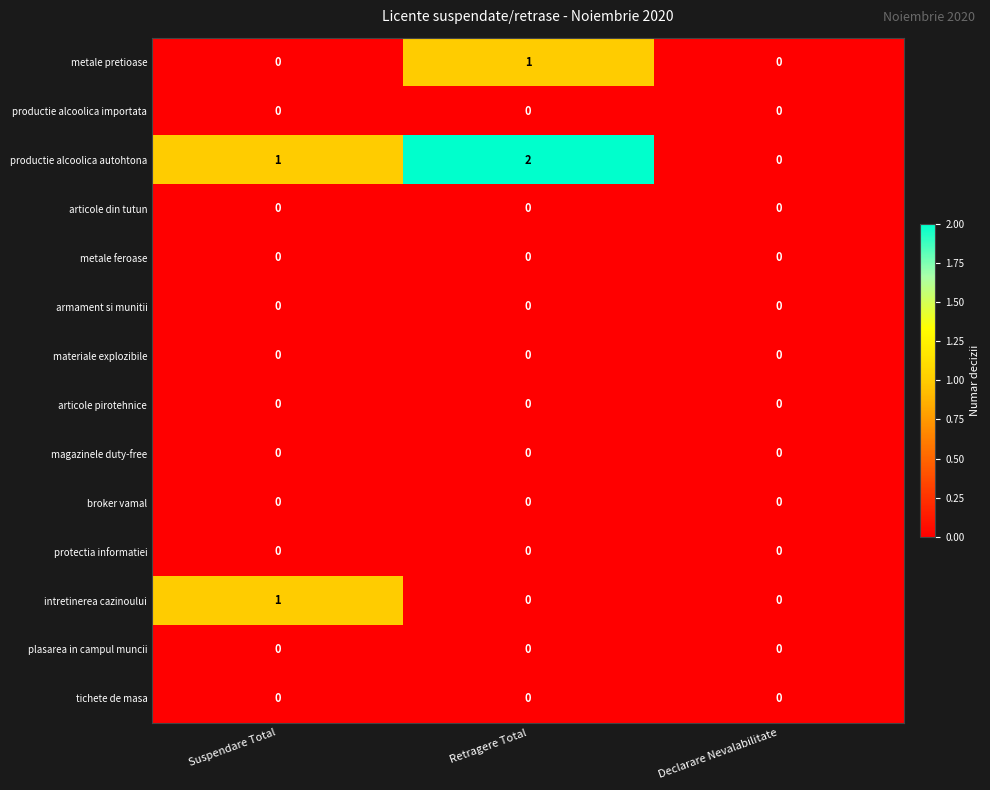

Which label corresponds to the largest value in the chart?

Retragere Total